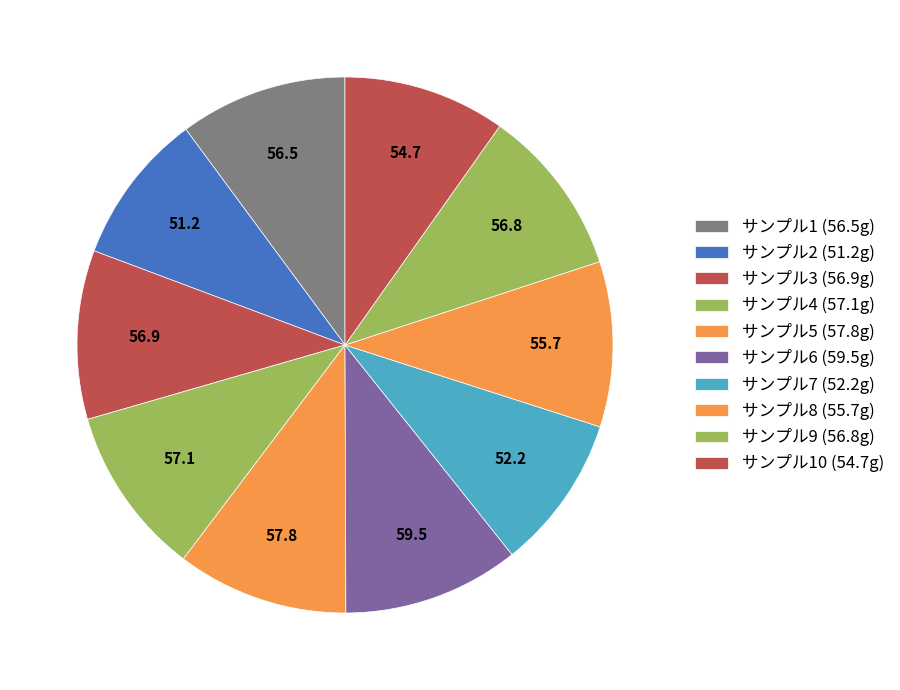

Which category has the smallest portion of the pie?

2